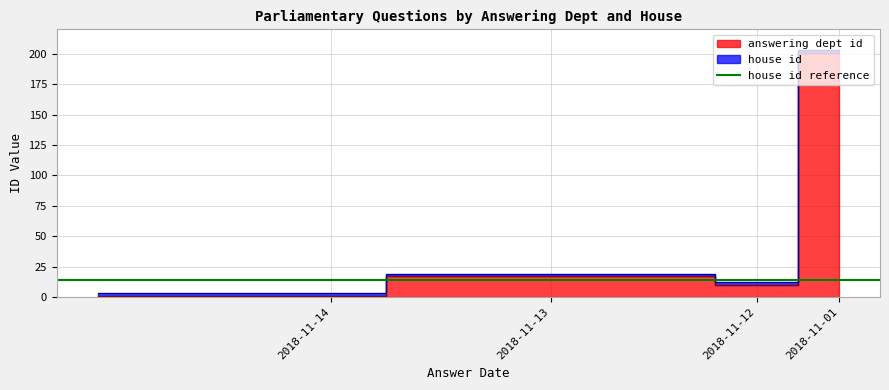

What is the label of the 6th point from the right?

2018-11-13